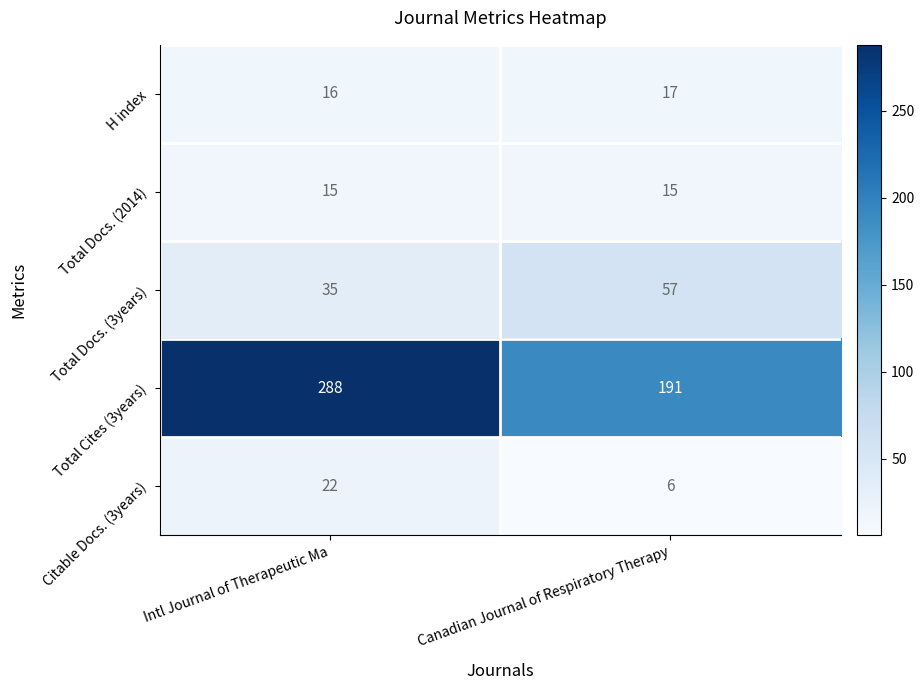

Rank the series by their maximum value, from highest to lowest.

Total Cites (3years), Total Docs. (3years), Citable Docs. (3years), H index, Total Docs. (2014)